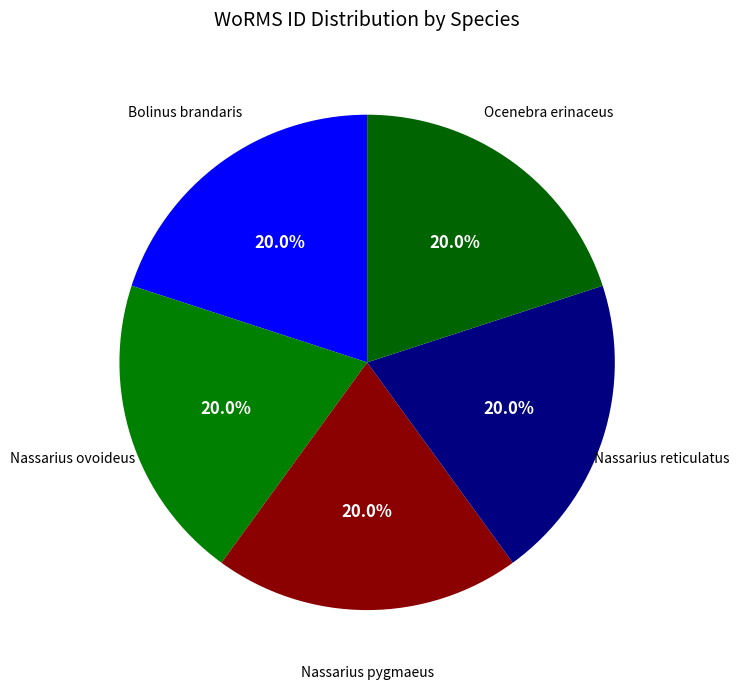

True or false: Nassarius pygmaeus accounts for 20% of the total.

True